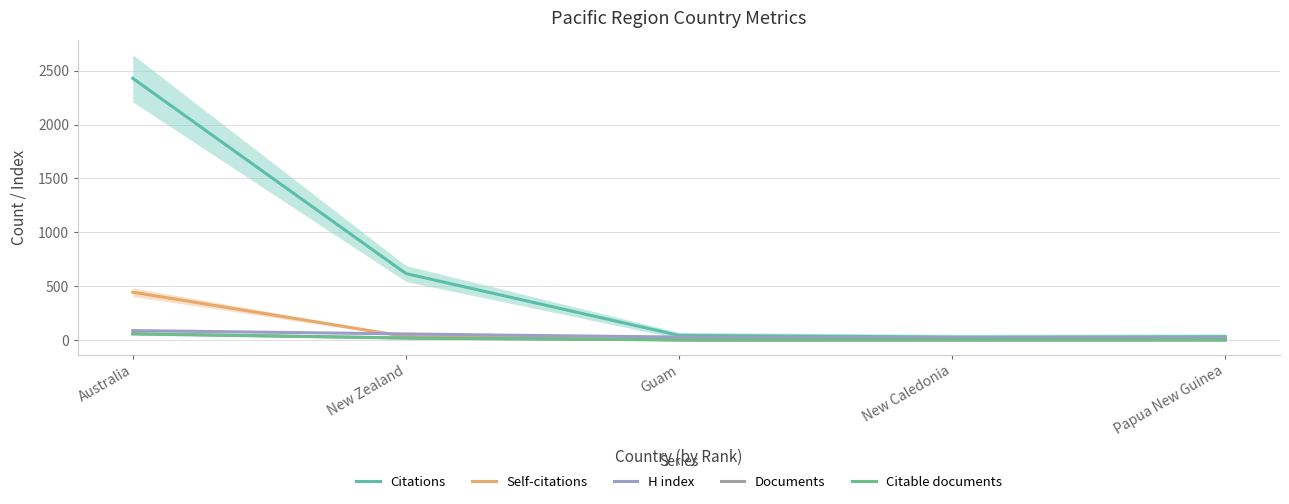

Is it true that Documents equals 2 at Guam?

False